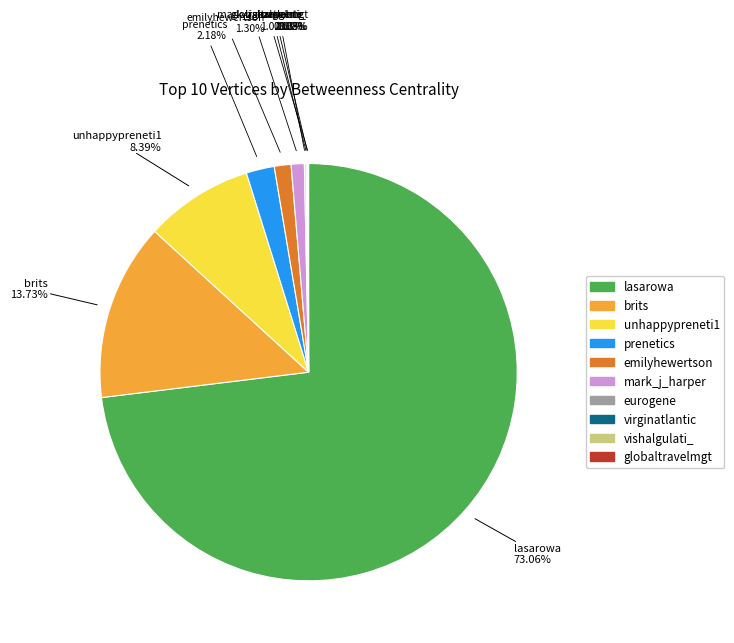

Is the sum of prenetics and brits greater than half?

No